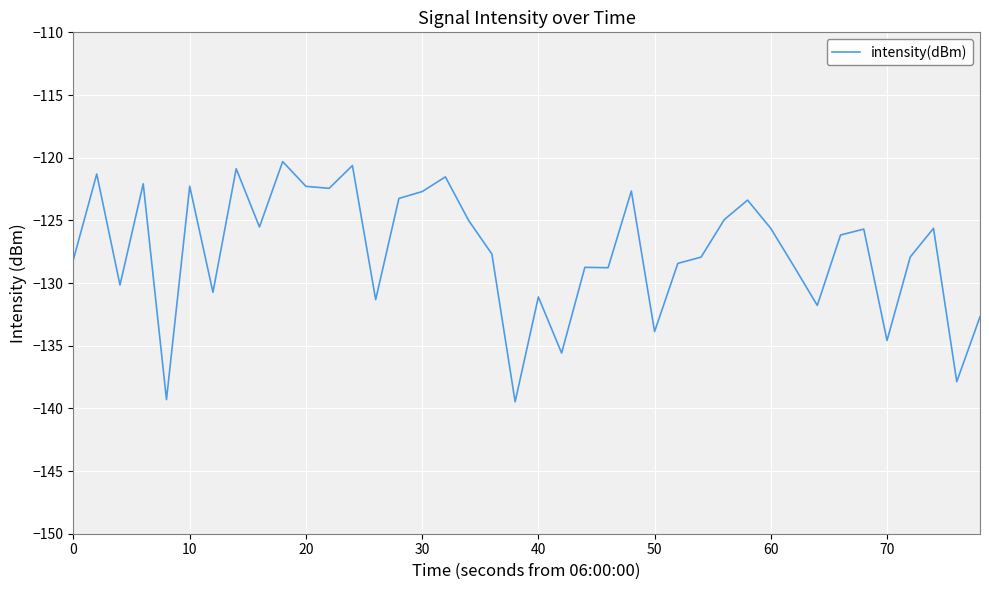

What is the maximum value shown in the chart?

-120.3